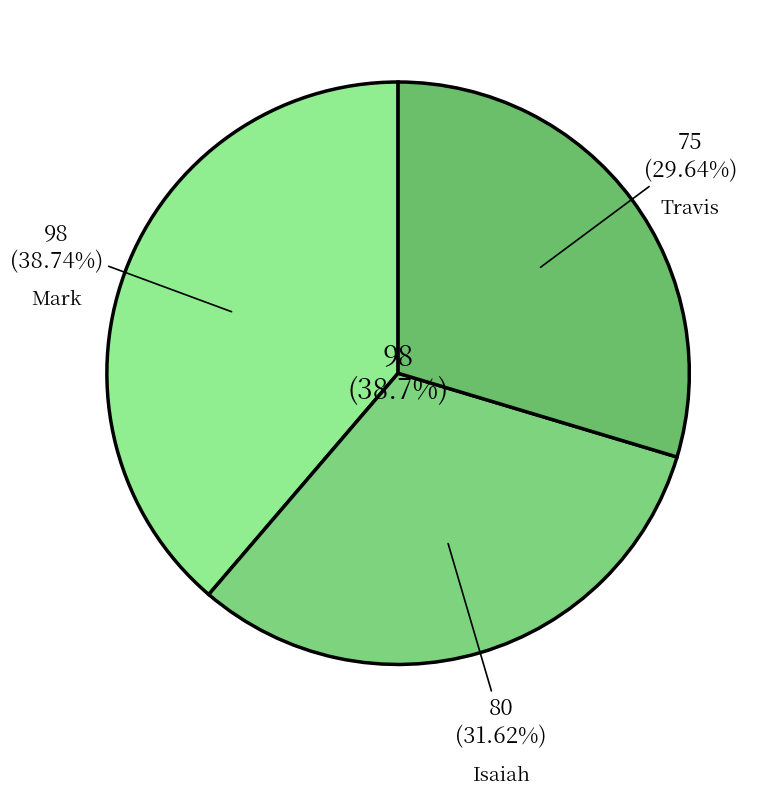

What percentage is NOT represented by Isaiah?

68.4%